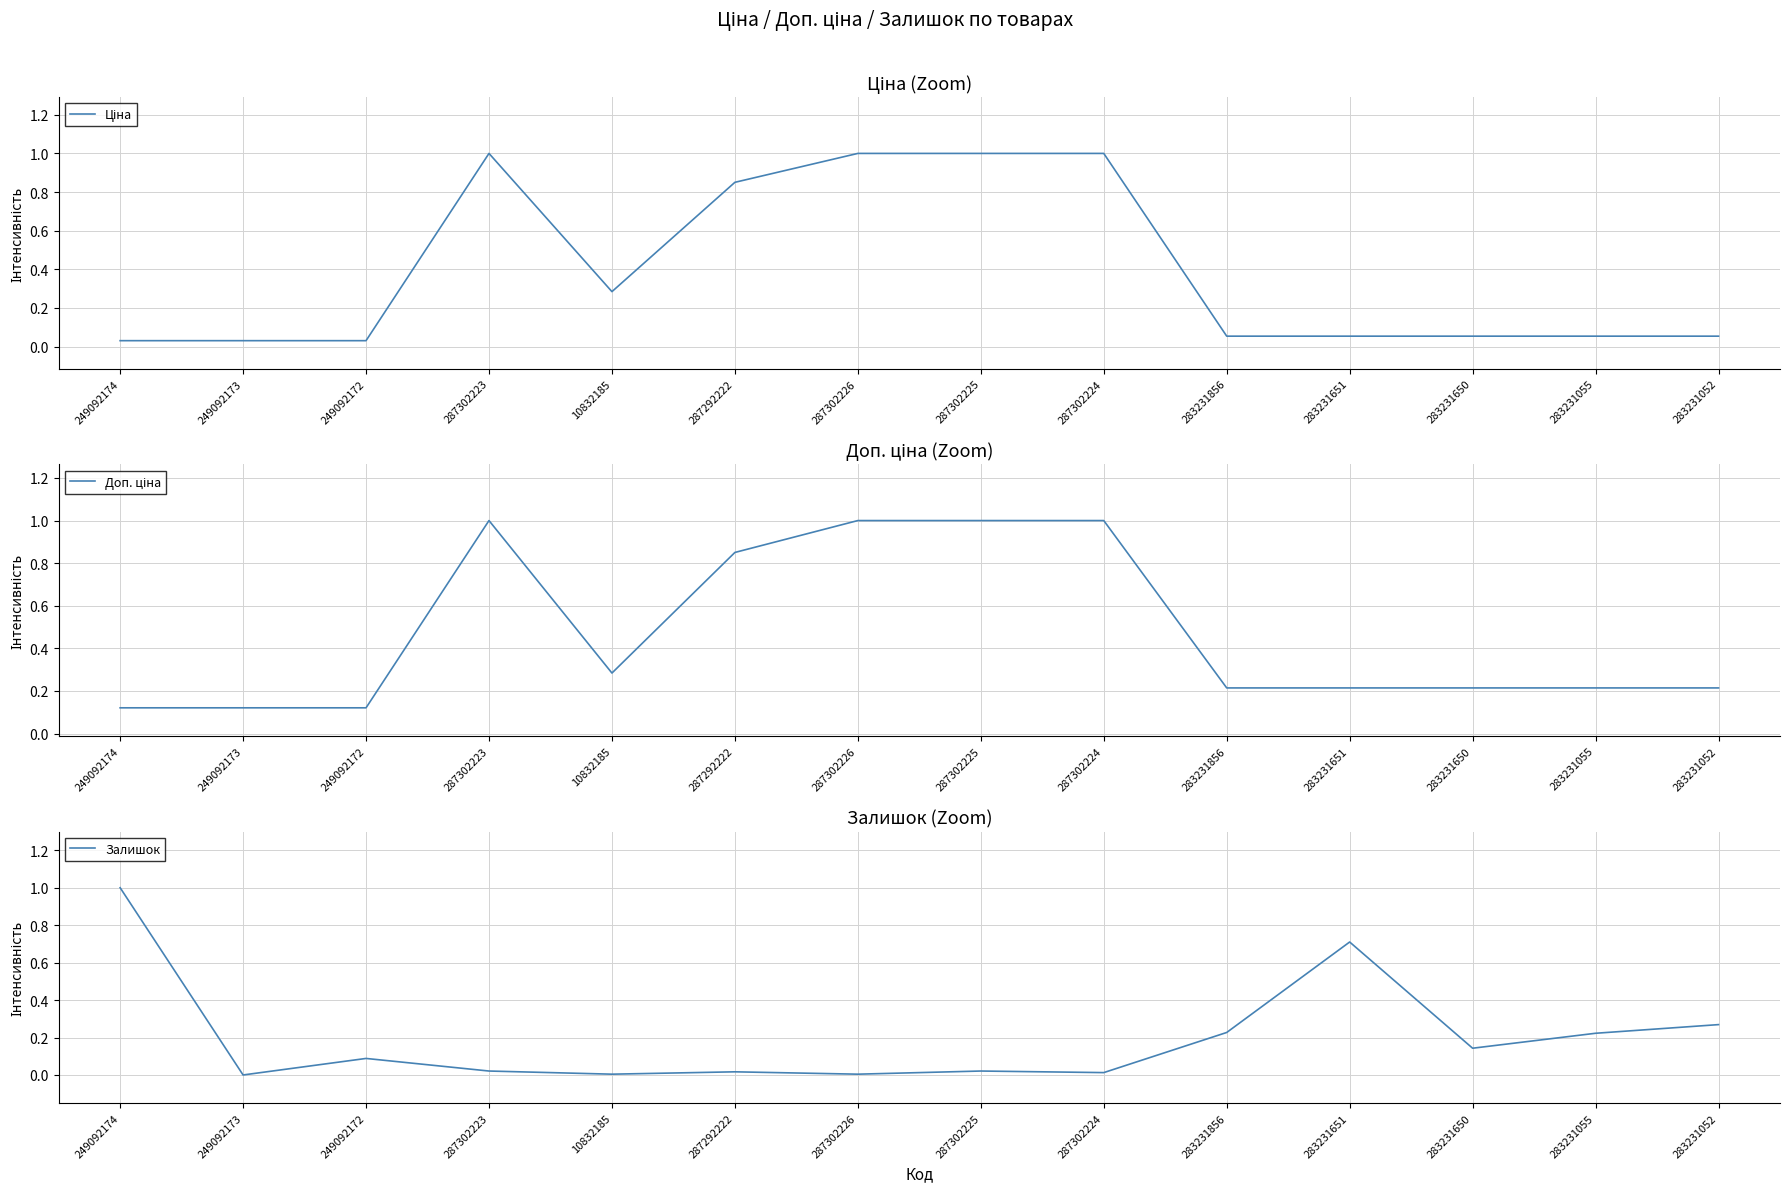

Which series has the largest total across all categories?

Доп. ціна